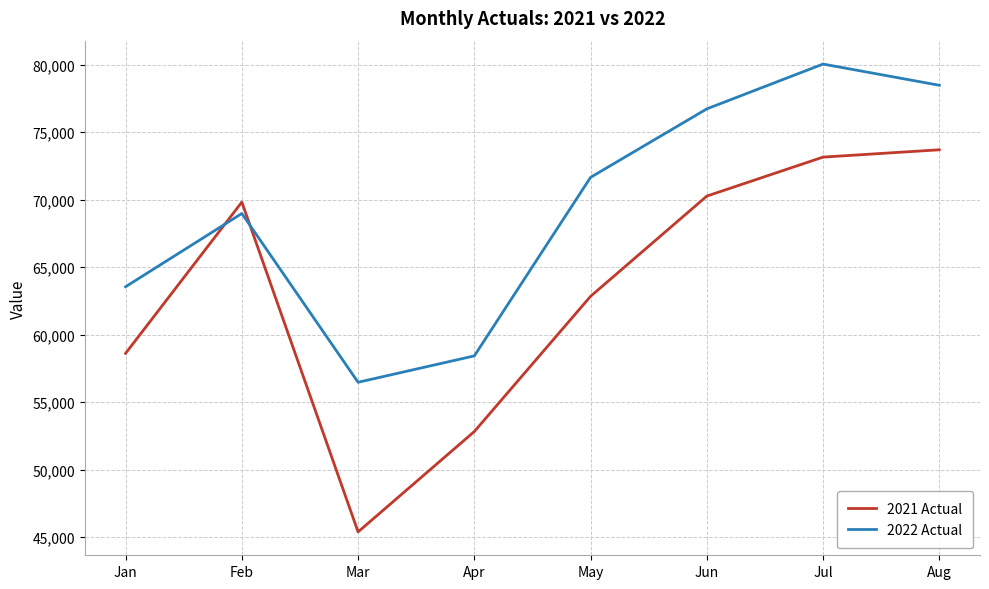

Reading left to right, list all the values displayed in this chart.

2021 Actual: Jan=58606	Feb=69812	Mar=45380	Apr=52814	May=62832	Jun=70257	Jul=73145	Aug=73687
2022 Actual: Jan=63541	Feb=68968	Mar=56463	Apr=58419	May=71645	Jun=76718	Jul=80038	Aug=78465